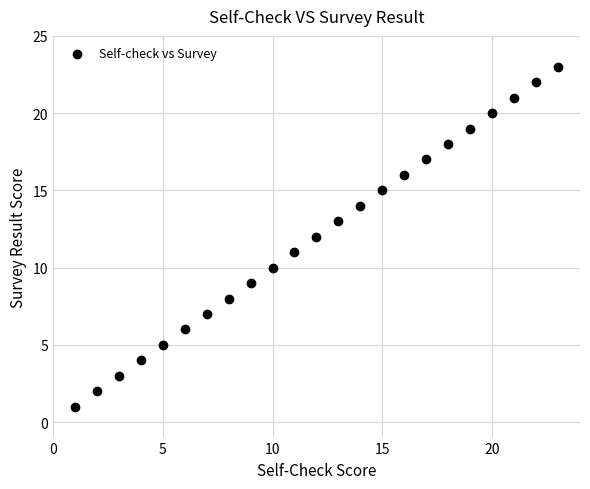

What is the range of Y values (max minus min)?

22